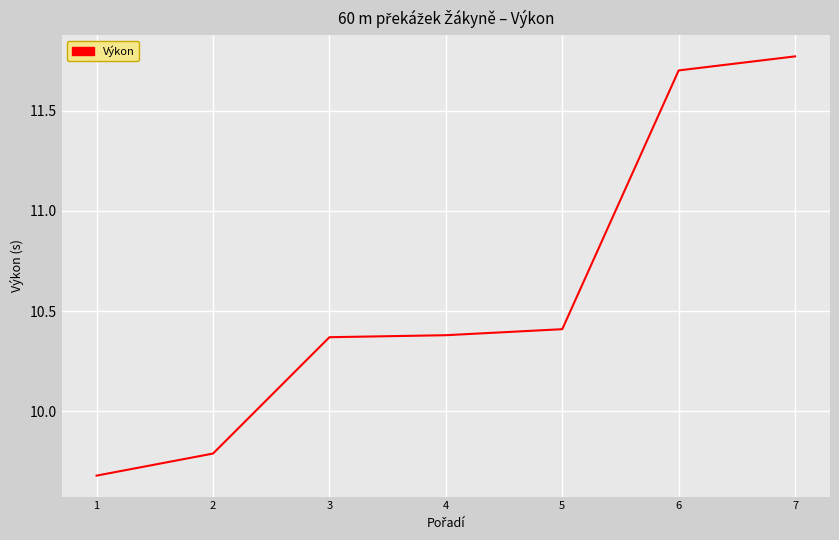

True or false: the data has more than 1 interior local peaks.

False